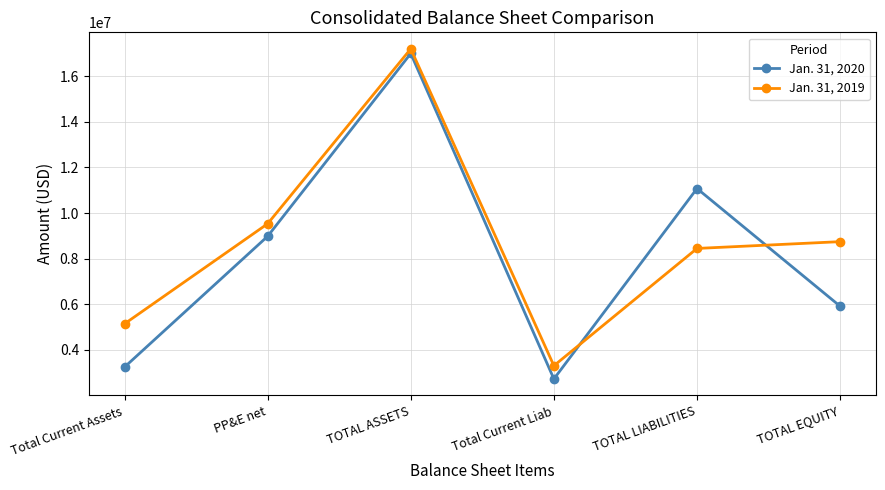

How many interior local peaks does the Jan. 31, 2019 series have?

1